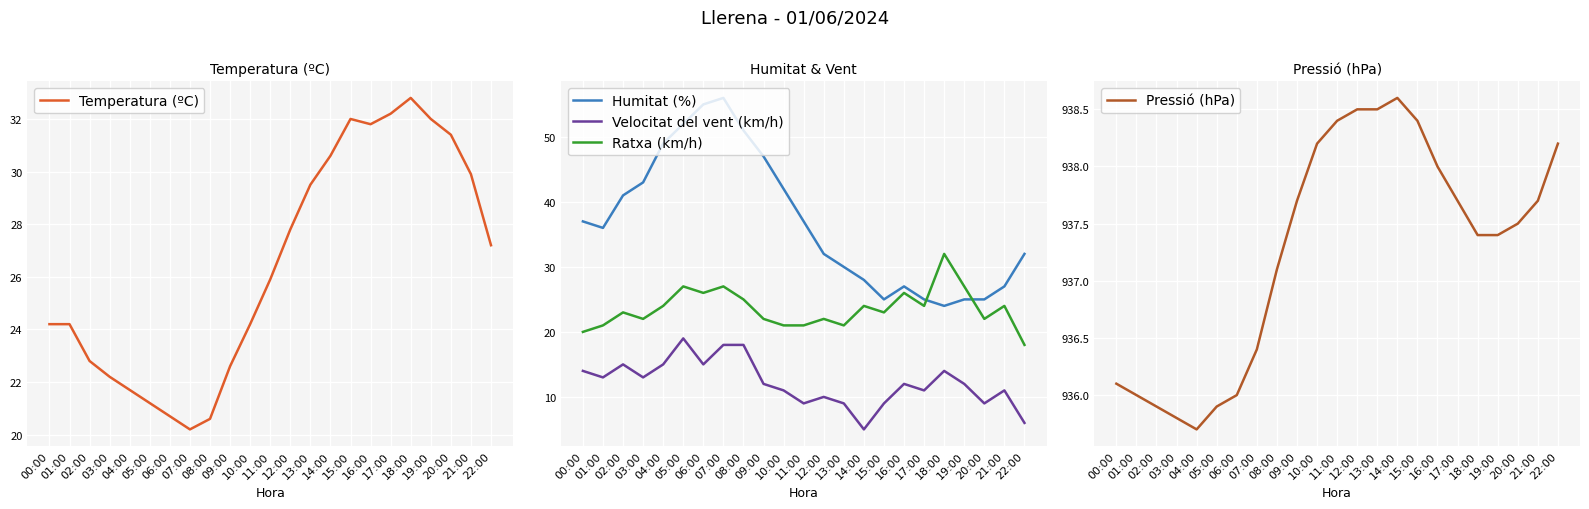

Rank the series by their maximum value, from highest to lowest.

Pressió (hPa), Humitat (%), Temperatura (ºC), Ratxa (km/h), Velocitat del vent (km/h)